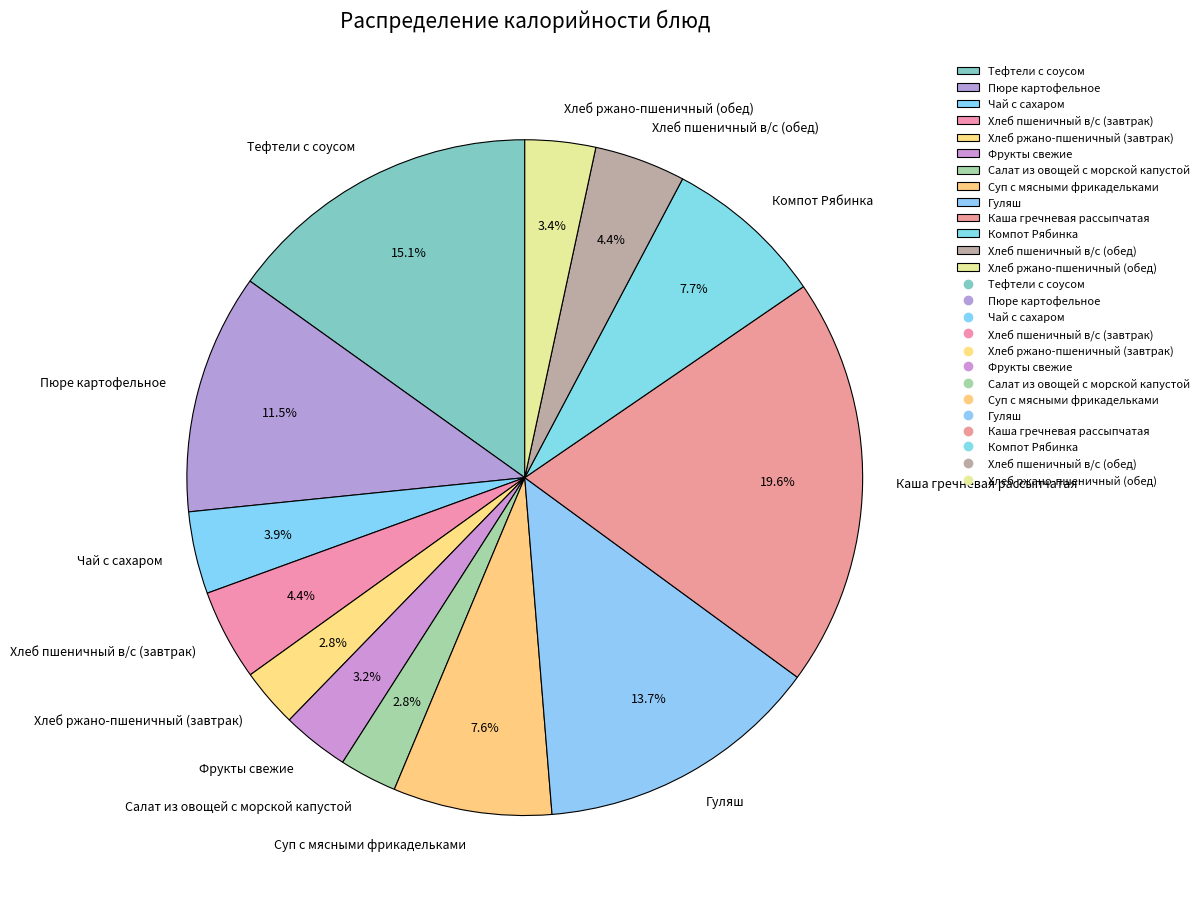

Which slice is the largest?

Каша гречневая рассыпчатая